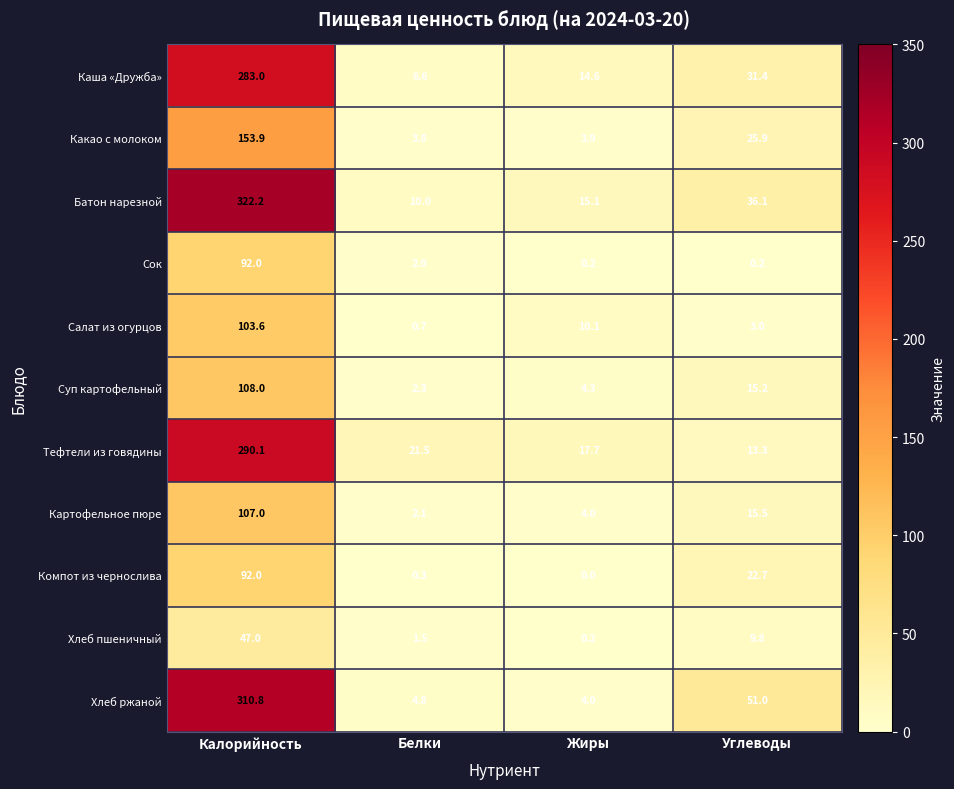

What is the total value across all series at Углеводы?

224.1